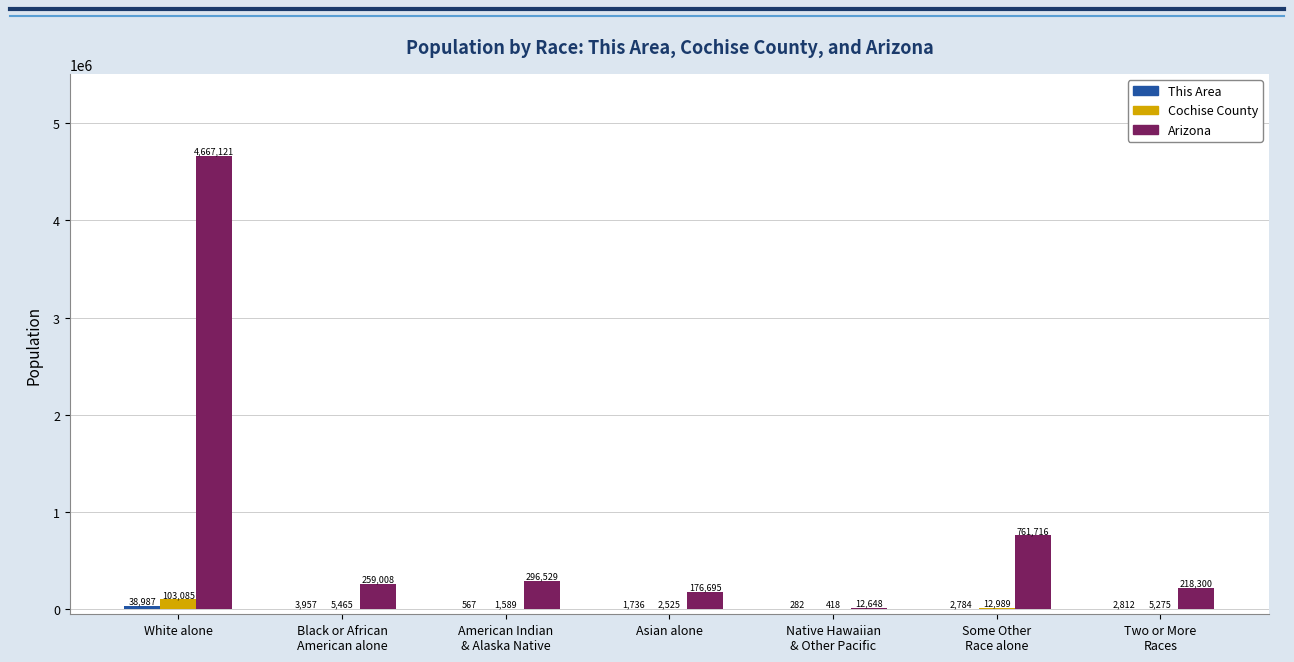

What is the greatest value displayed?

4667121